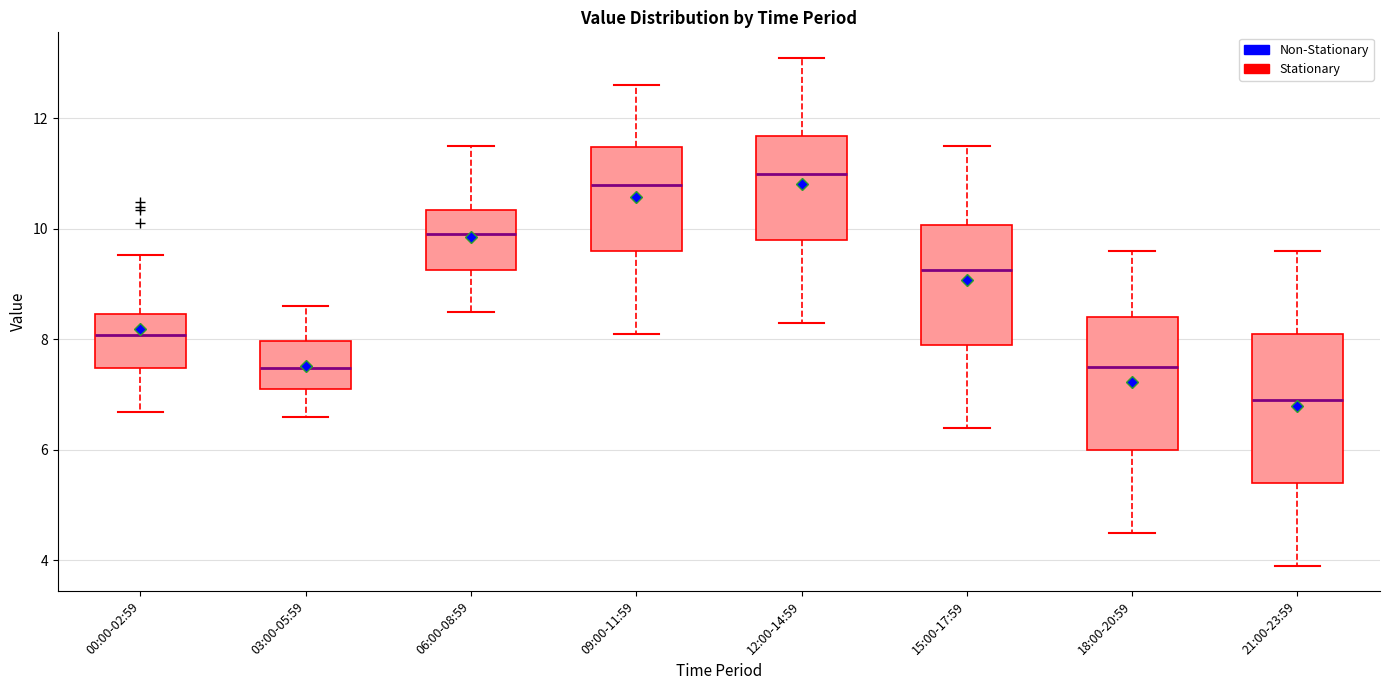

Where is the upper edge of the box for 18:00-20:59 on the y-axis? The values are not printed on the chart, so give them approximately, as read against the axis.

8.4